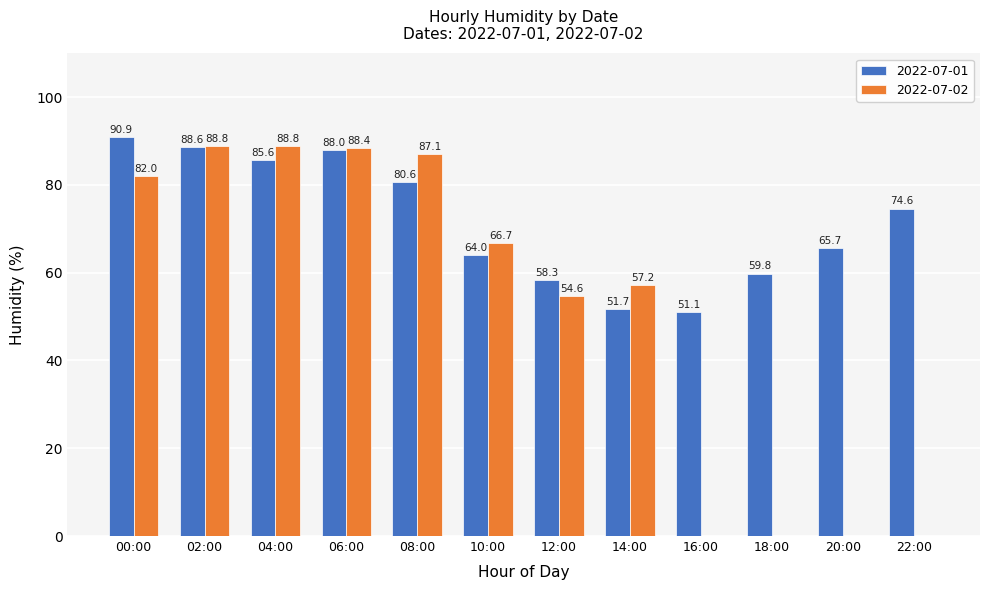

What is the total value across all series at 12:00?

112.9